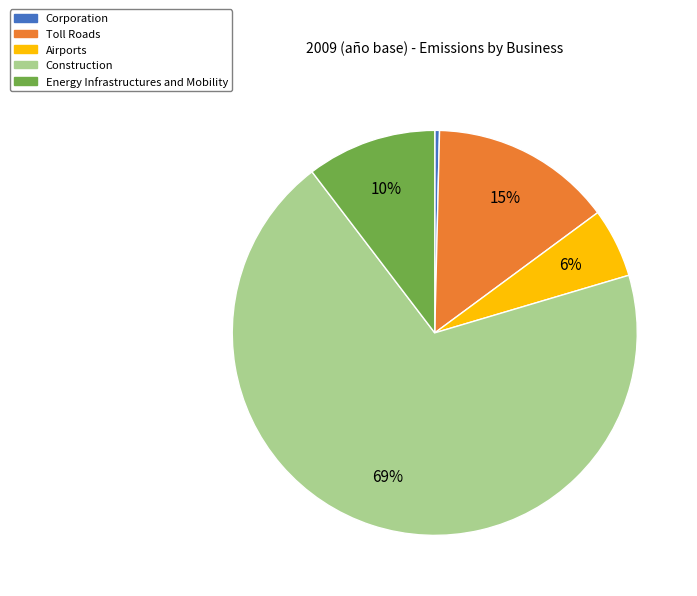

What is the smallest slice in the pie chart?

Corporation